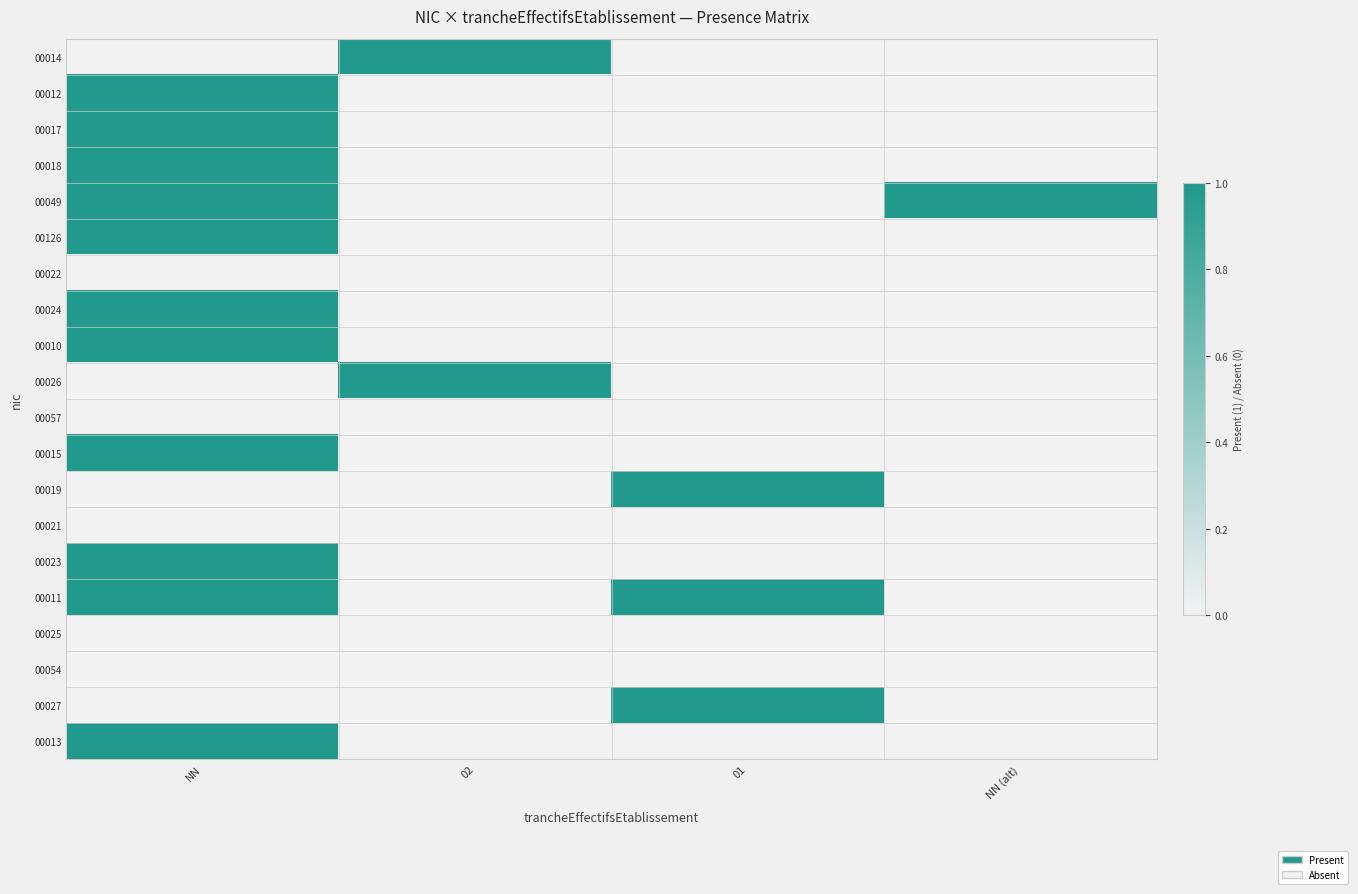

At which category is the sum across all series the highest?

NN